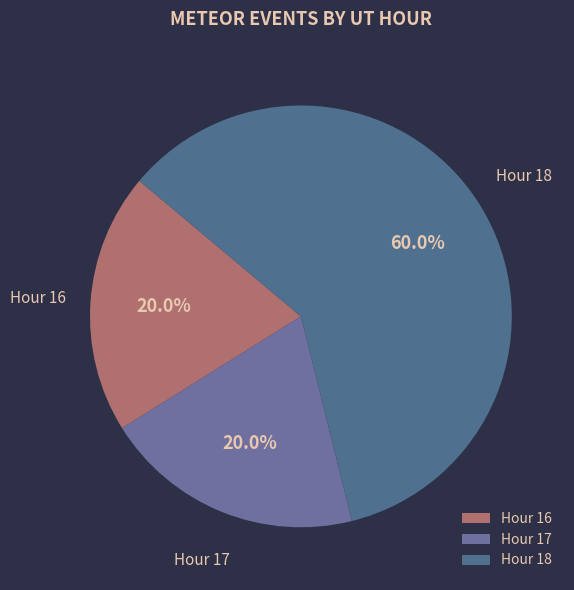

Which has a higher value, Hour 18 or Hour 17?

Hour 18